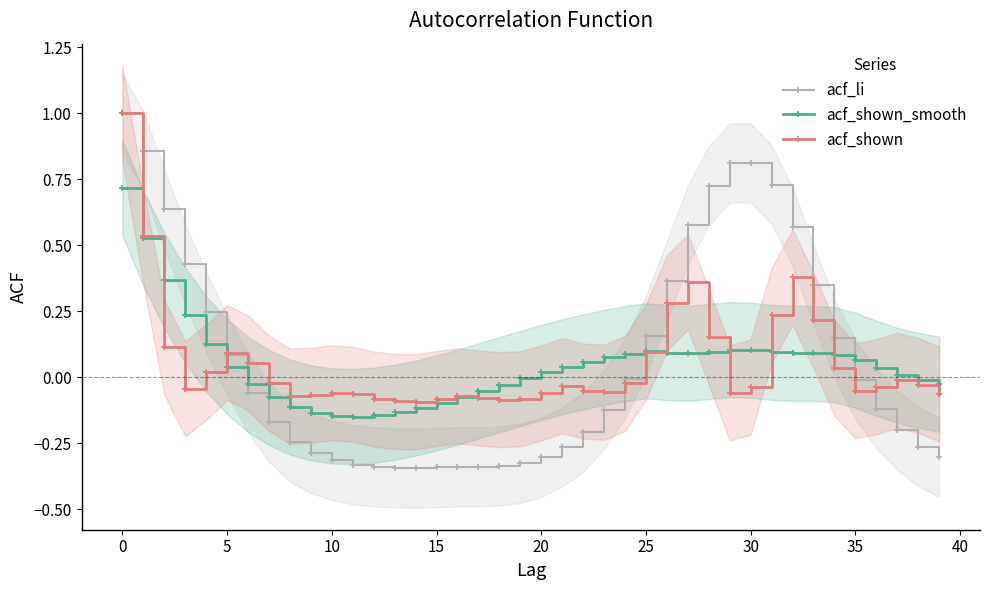

How many times do acf_shown_smooth and acf_li cross each other?

3